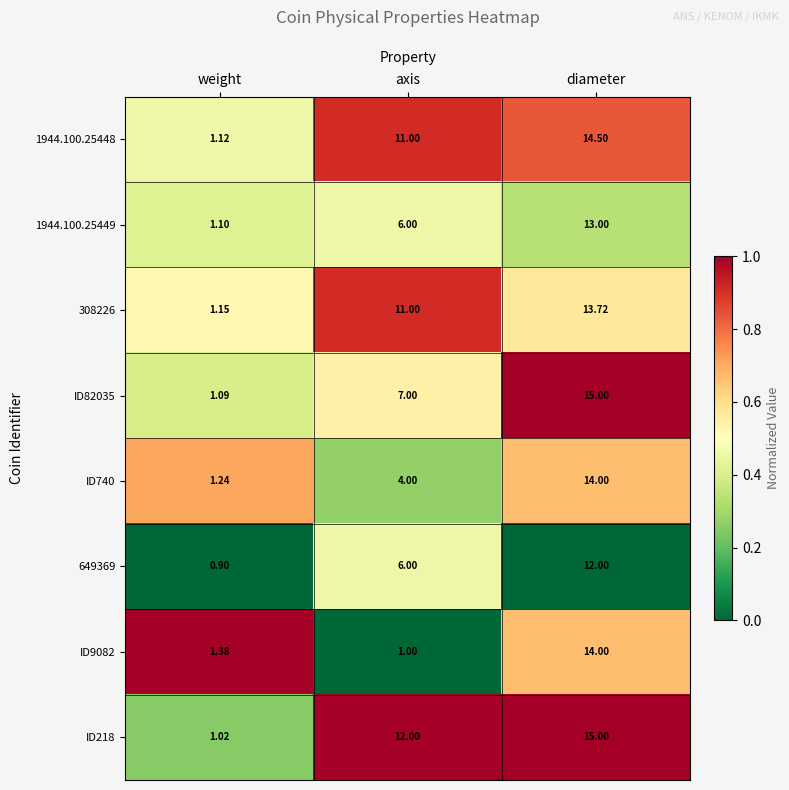

At which label is ID9082 closest to 7?

weight